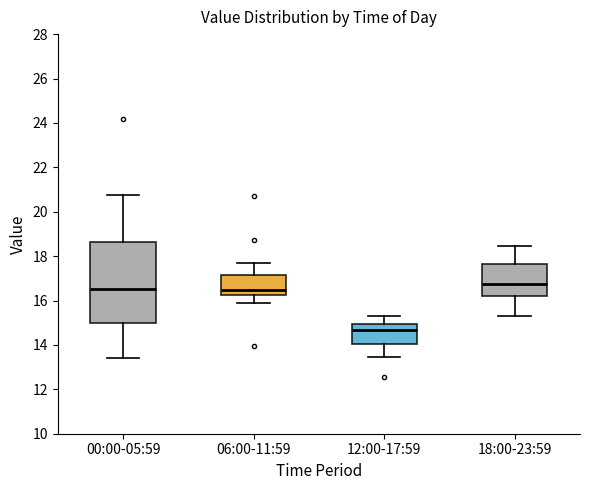

Reading left to right, read every box against the y-axis: the position of its median line, the range the box covers, and the ends of its whiskers. The values are not printed on the chart, so give them approximately, as read against the axis.

00:00-05:59: median 16.6, box 15.0 to 18.6, whiskers 13.4 to 20.8
06:00-11:59: median 16.4, box 16.2 to 17.2, whiskers 15.8 to 17.6
12:00-17:59: median 14.6, box 14.0 to 15.0, whiskers 13.4 to 15.4
18:00-23:59: median 16.8, box 16.2 to 17.6, whiskers 15.4 to 18.4